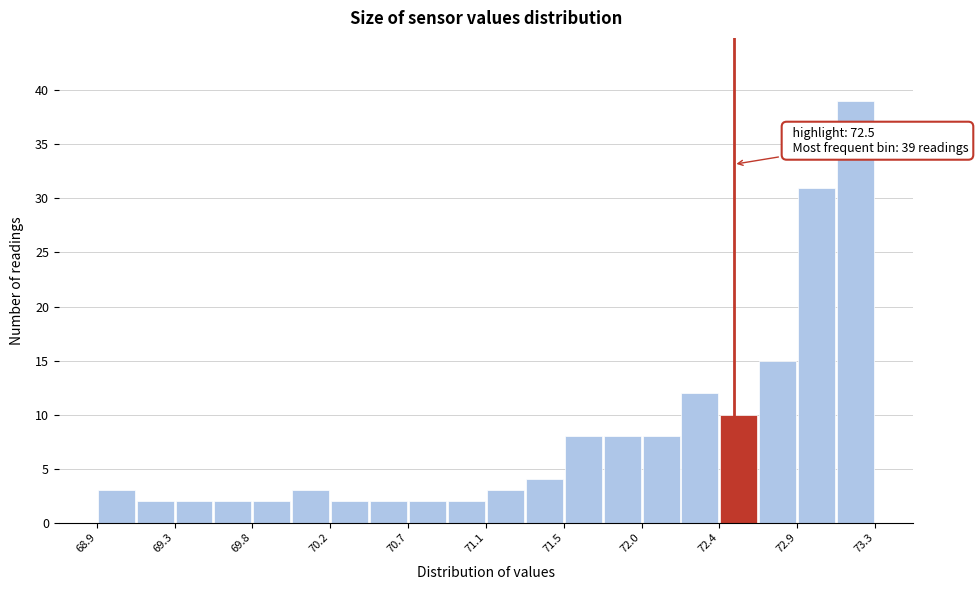

Over which range of the x-axis is the bar tallest?

73.08 to 73.30